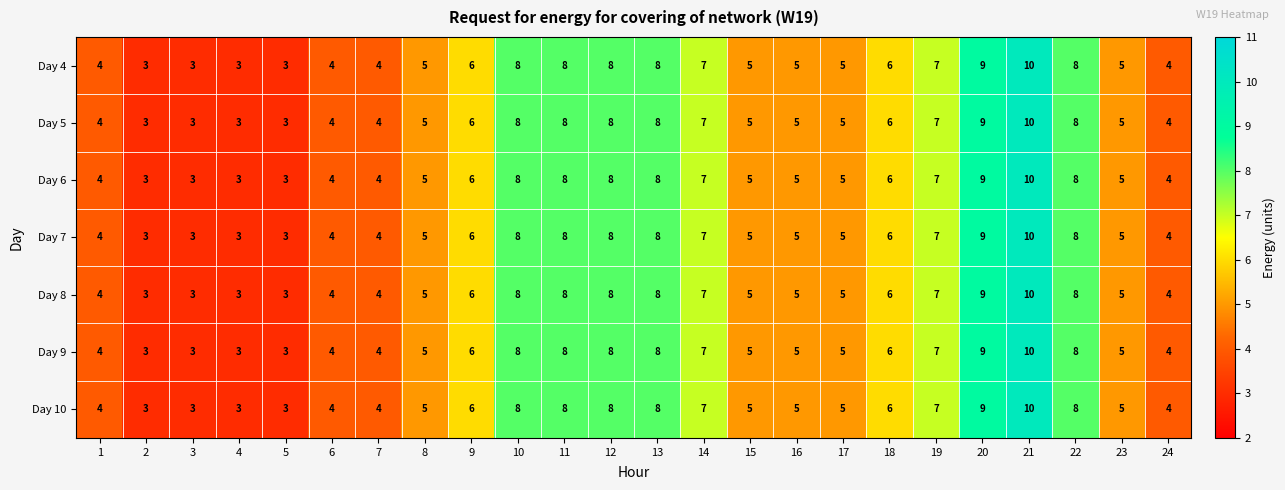

What is the difference between the maximum and second lowest values in the Day 5 series?

7